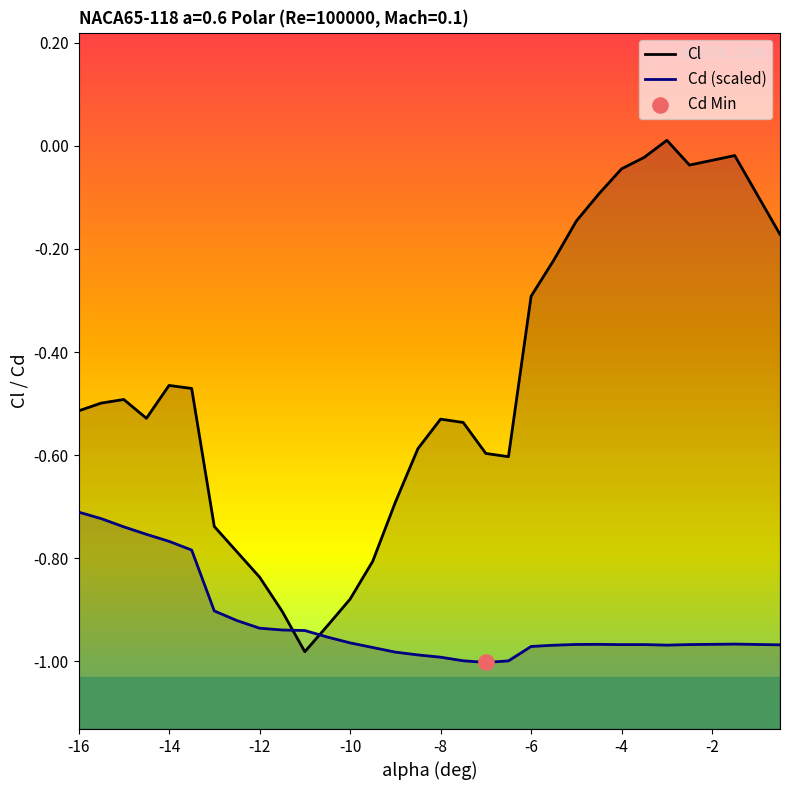

Which series has the largest Y range (max minus min)?

Cl